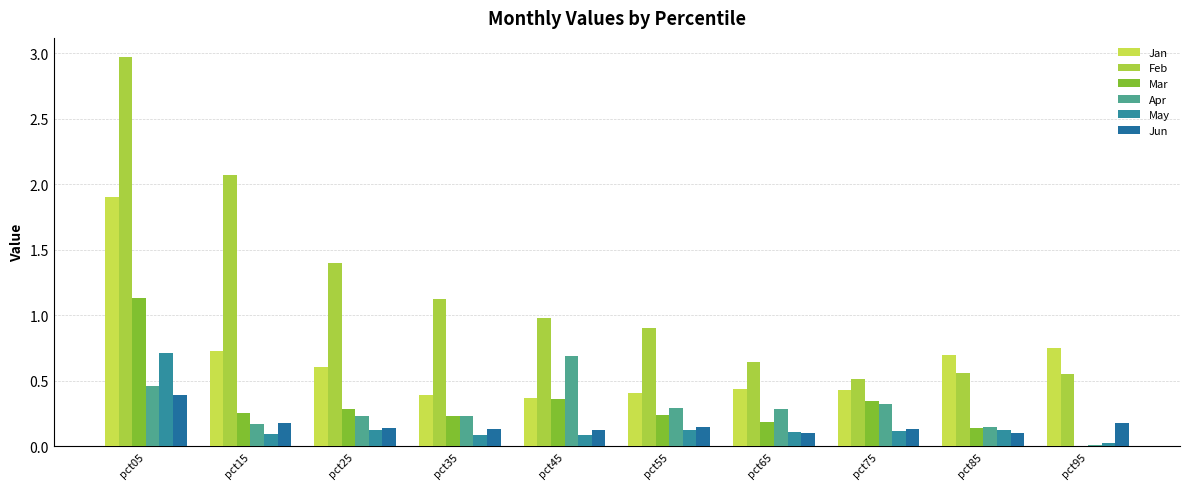

Which category has the highest value across all series?

pct05